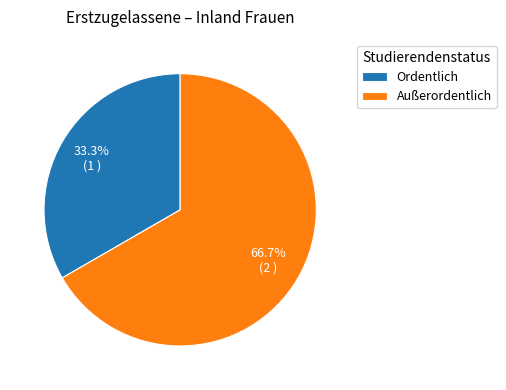

Which category has the biggest portion of the pie?

Außerordentlich